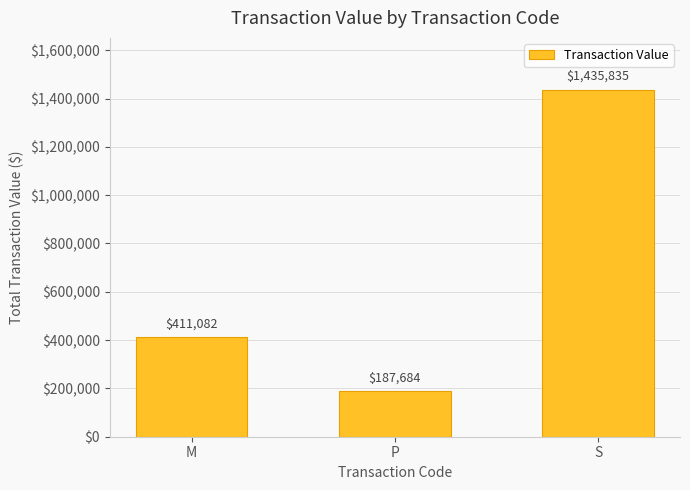

What value does the data have at M, to the nearest 100?

411100